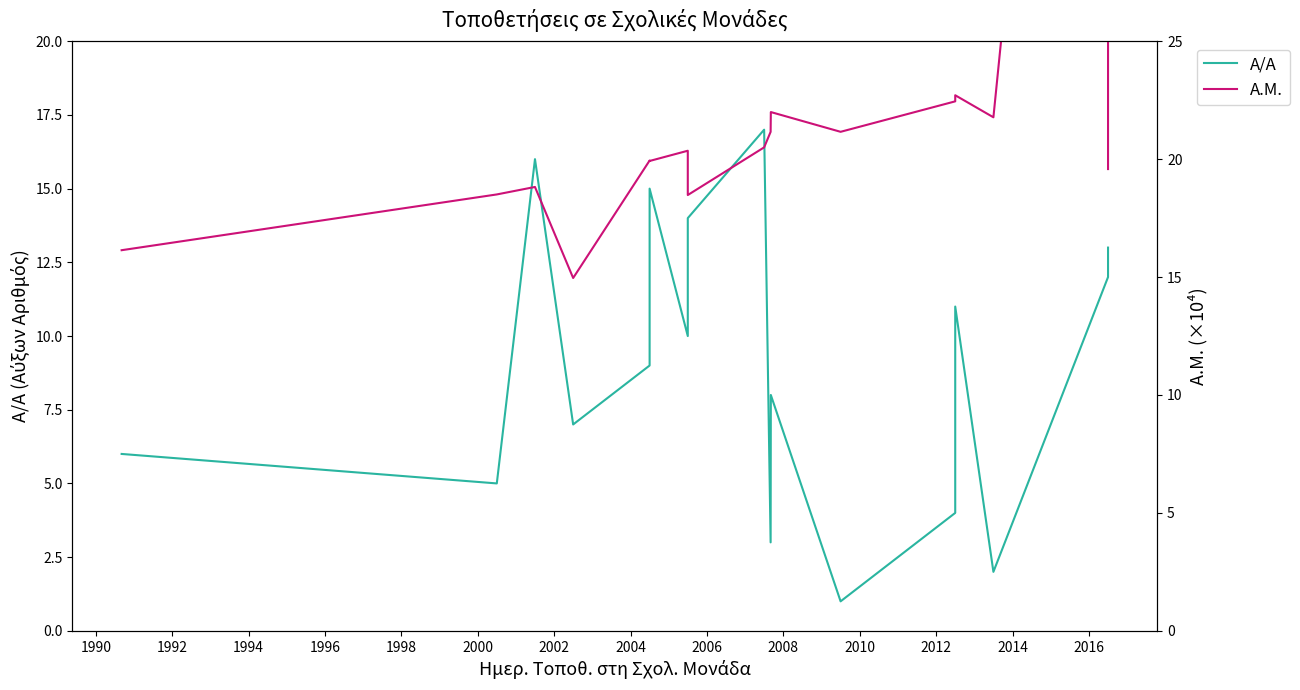

True or false: Α.Μ. and Α/Α intersect in this chart.

False